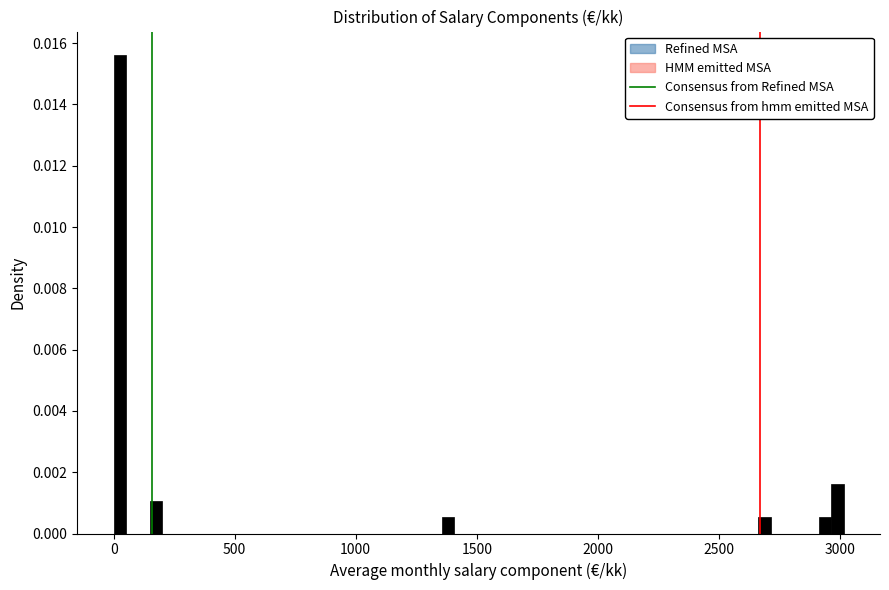

Around what value on the x-axis is the tallest bar? Give the approximate position of its centre, as read against the axis.

50